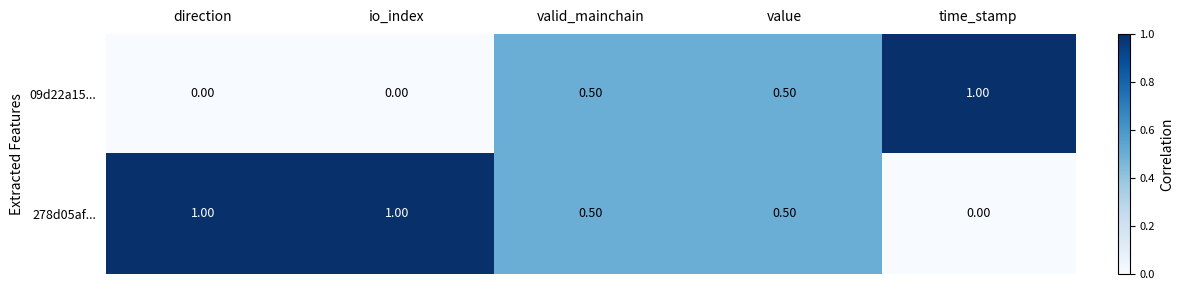

What is the sum of the 278d05af... values at io_index and direction?

2.0